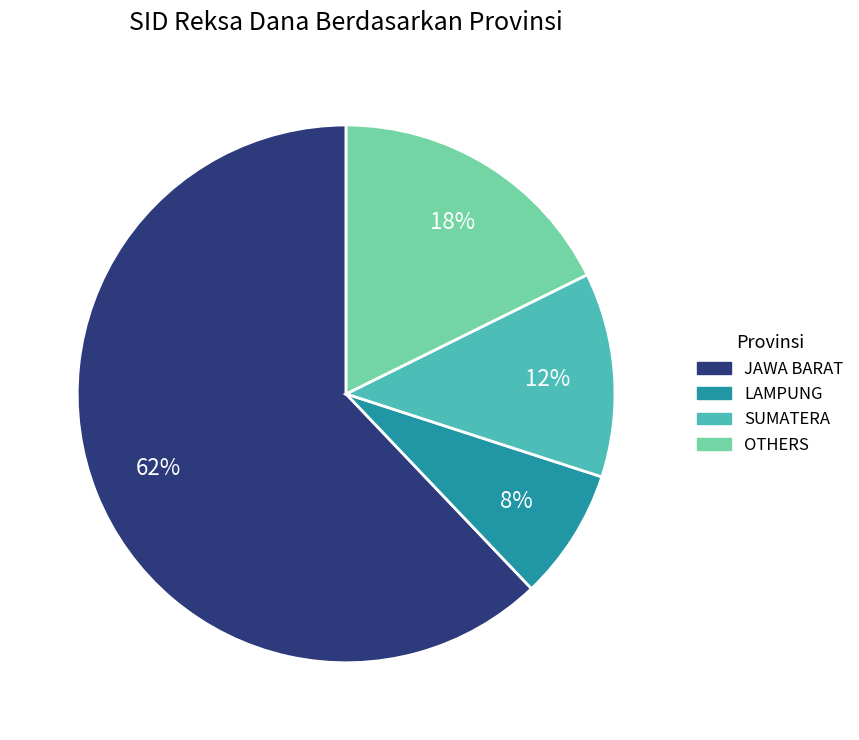

Is there any slice that represents more than half of the pie?

Yes